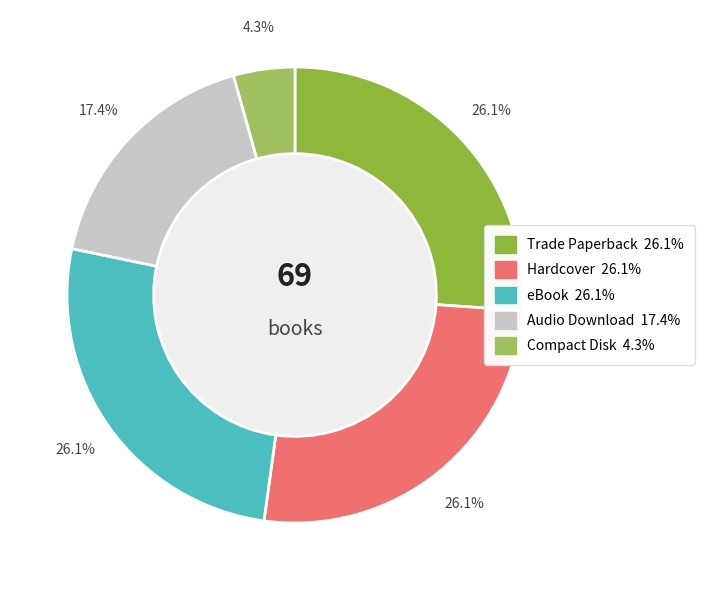

Which slice is the smallest?

Compact Disk